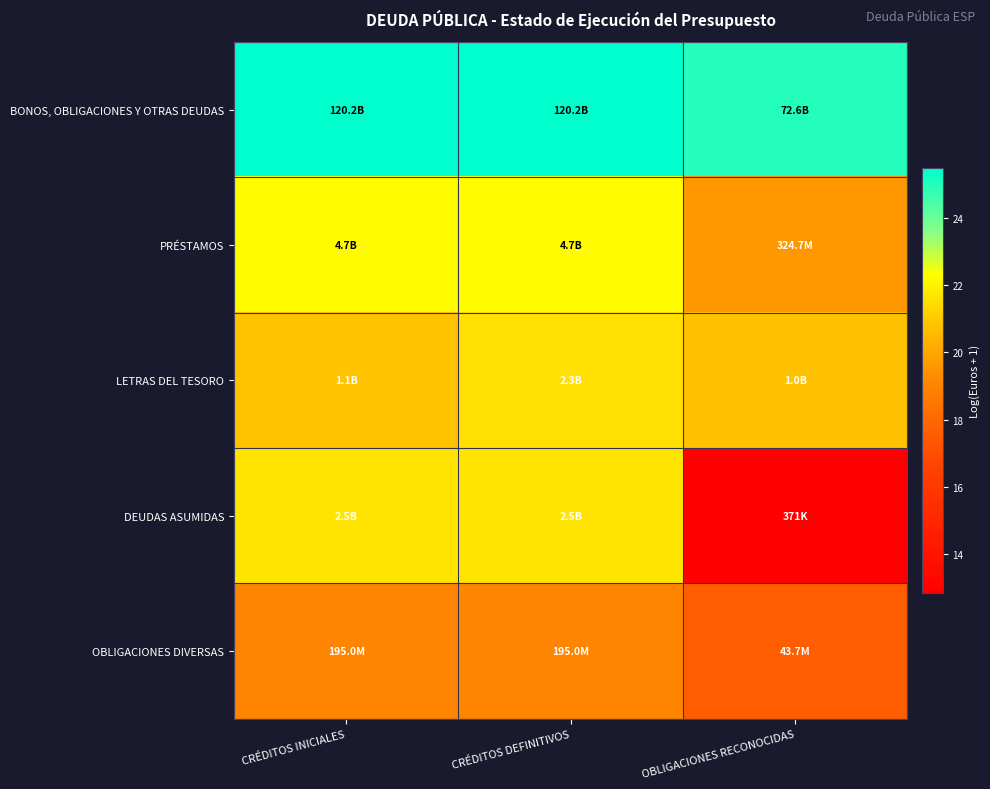

What is the total value across all series at OBLIGACIONES RECONOCIDAS?

95.8